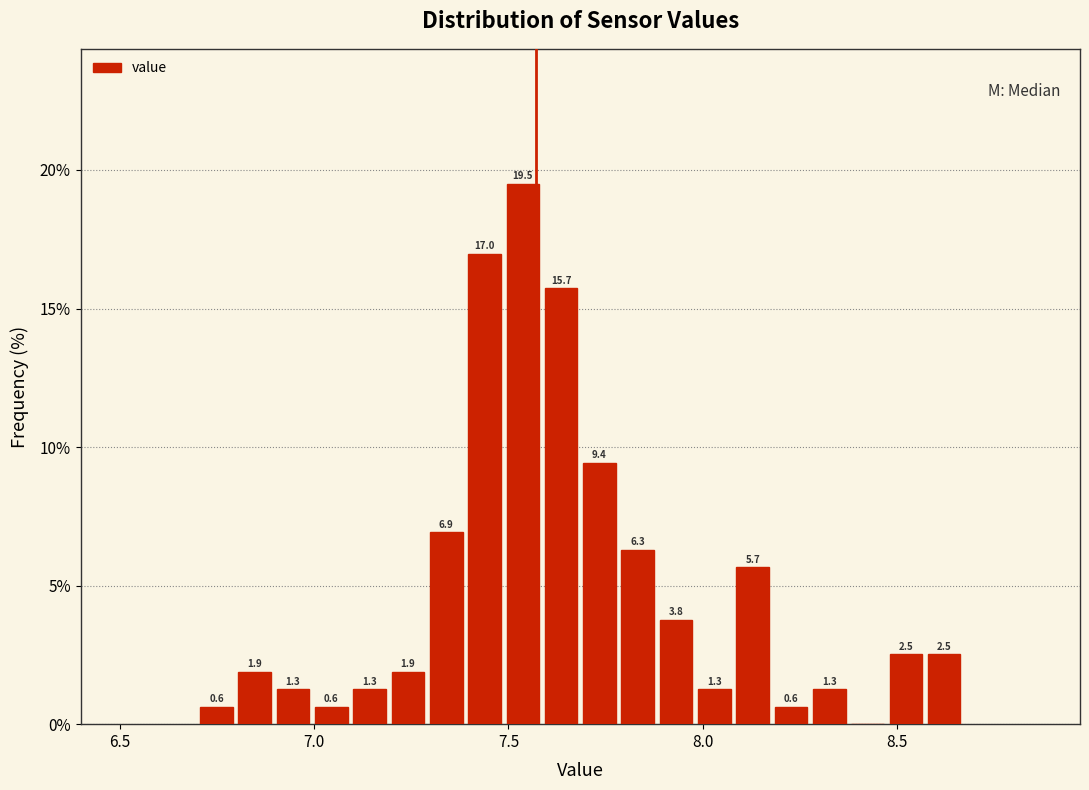

Around what value on the x-axis is the tallest bar? Give the approximate position of its centre, as read against the axis.

7.55